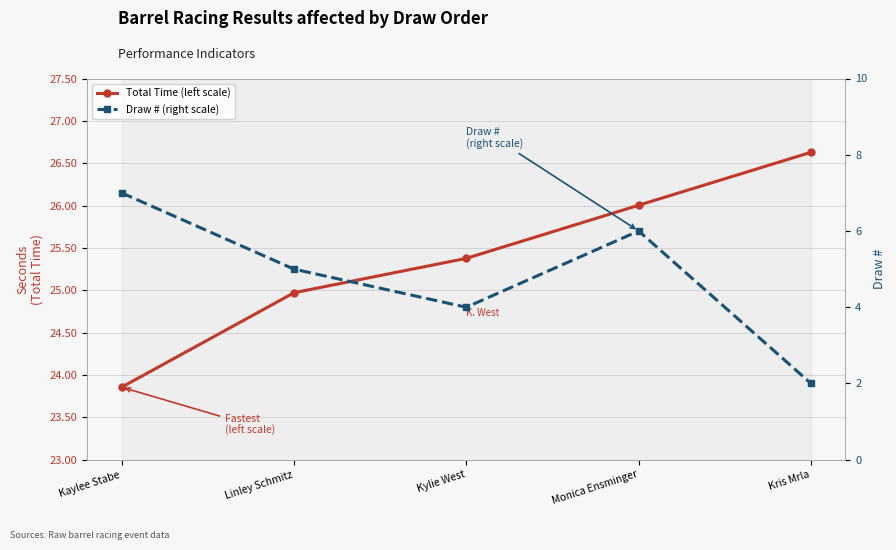

List the series in order of their peak value, highest first.

Total Time (left scale), Draw # (right scale)